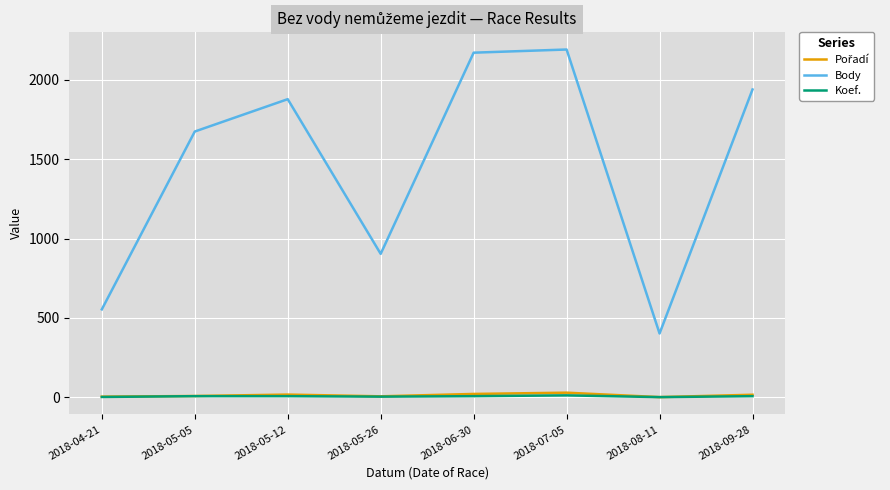

What is the sum of the Koef. values at 2018-06-30 and 2018-08-11?

8